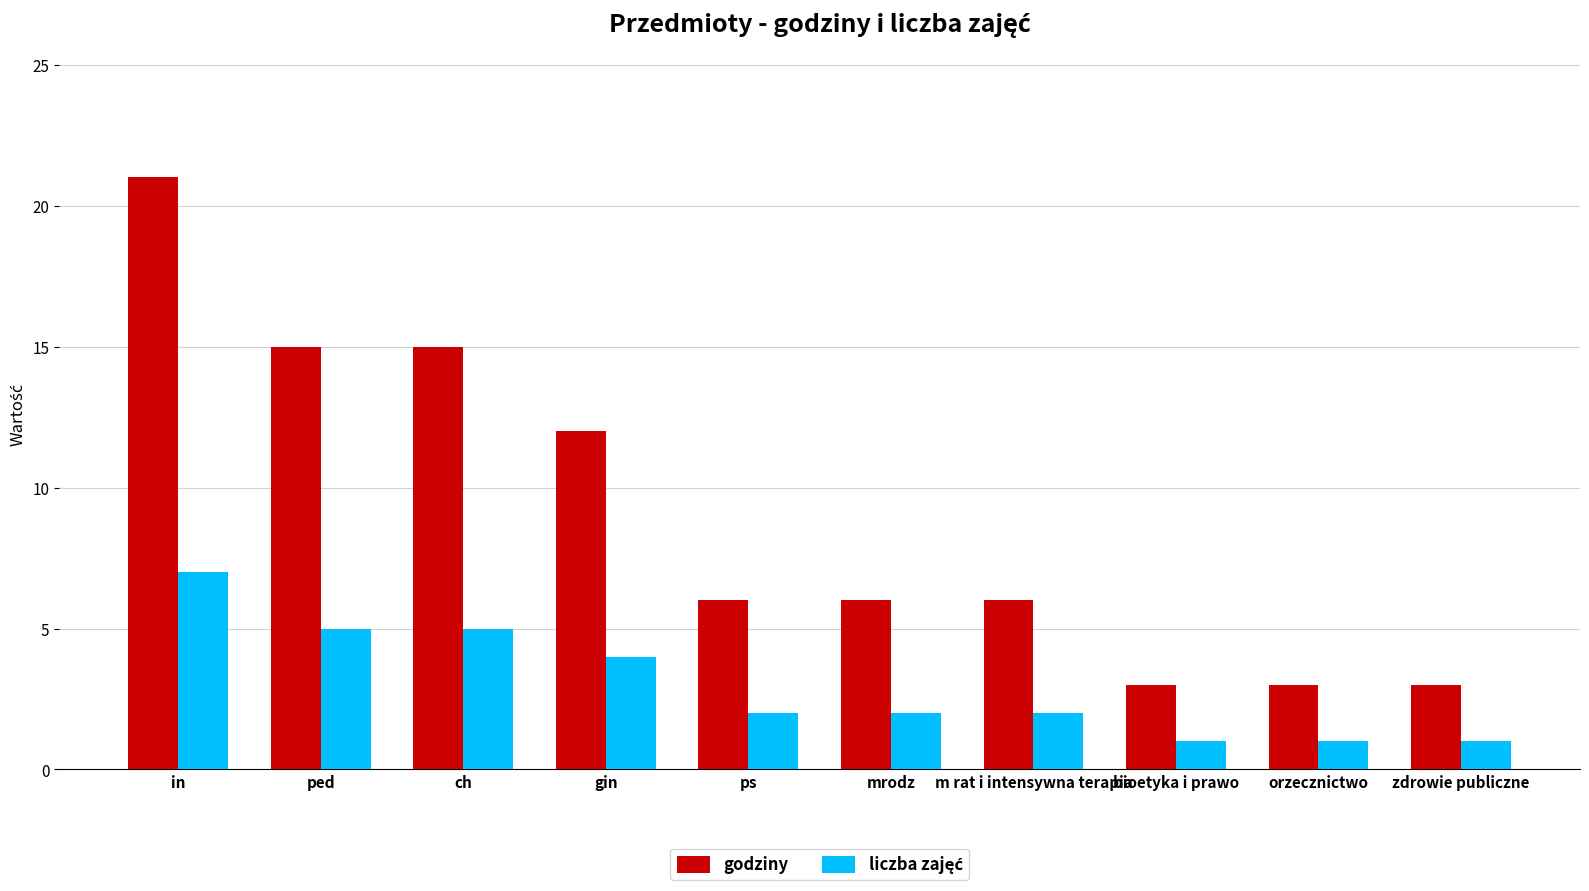

Where is godziny nearest to the value 12?

gin